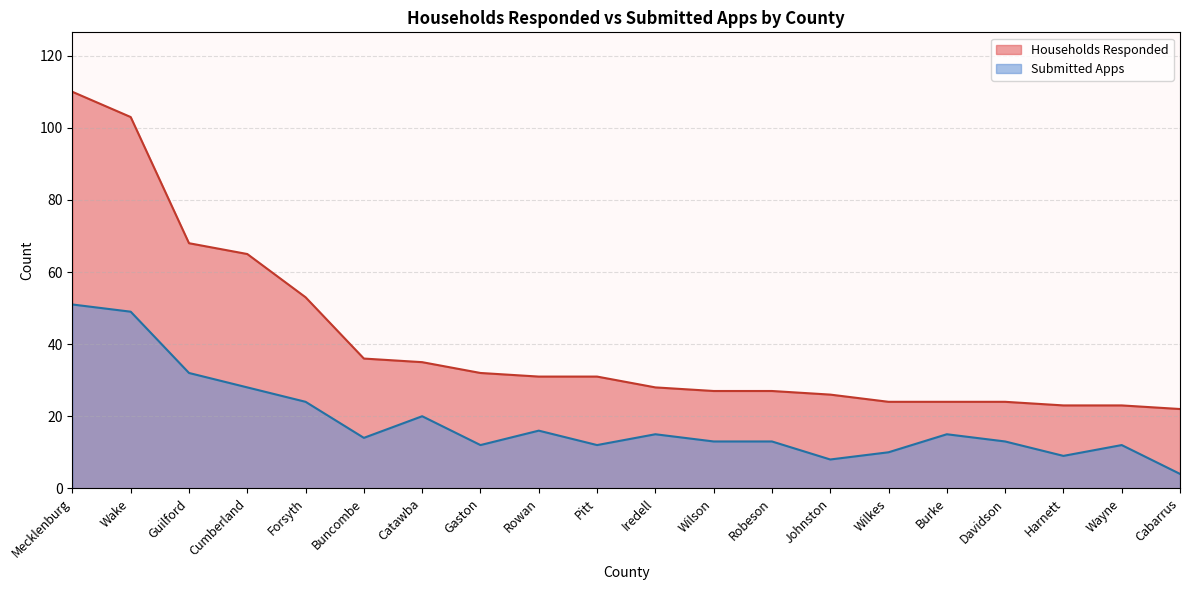

Reading right to left, transcribe all the data shown in this chart.

Households Responded: 22	23	23	24	24	24	26	27	27	28	31	31	32	35	36	53	65	68	103	110
Submitted Apps: 4	12	9	13	15	10	8	13	13	15	12	16	12	20	14	24	28	32	49	51